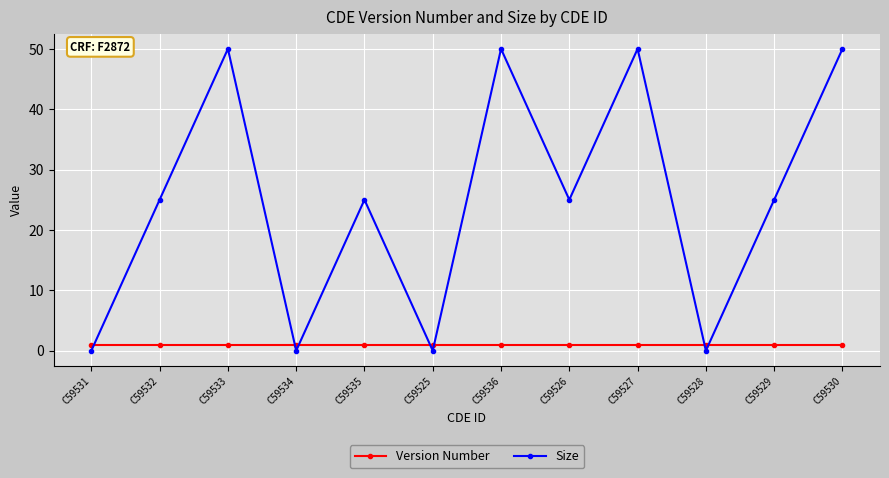

True or false: Size has a value of -15 at C59525.

False